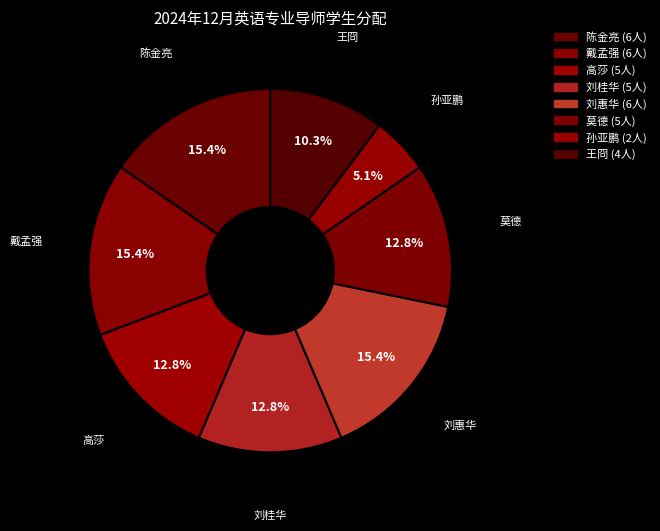

To the nearest percent, what portion does 莫德 represent?

13%